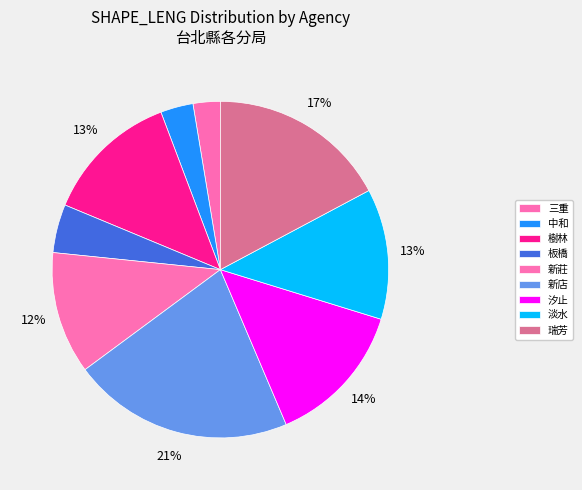

How many segments does this pie chart have?

9